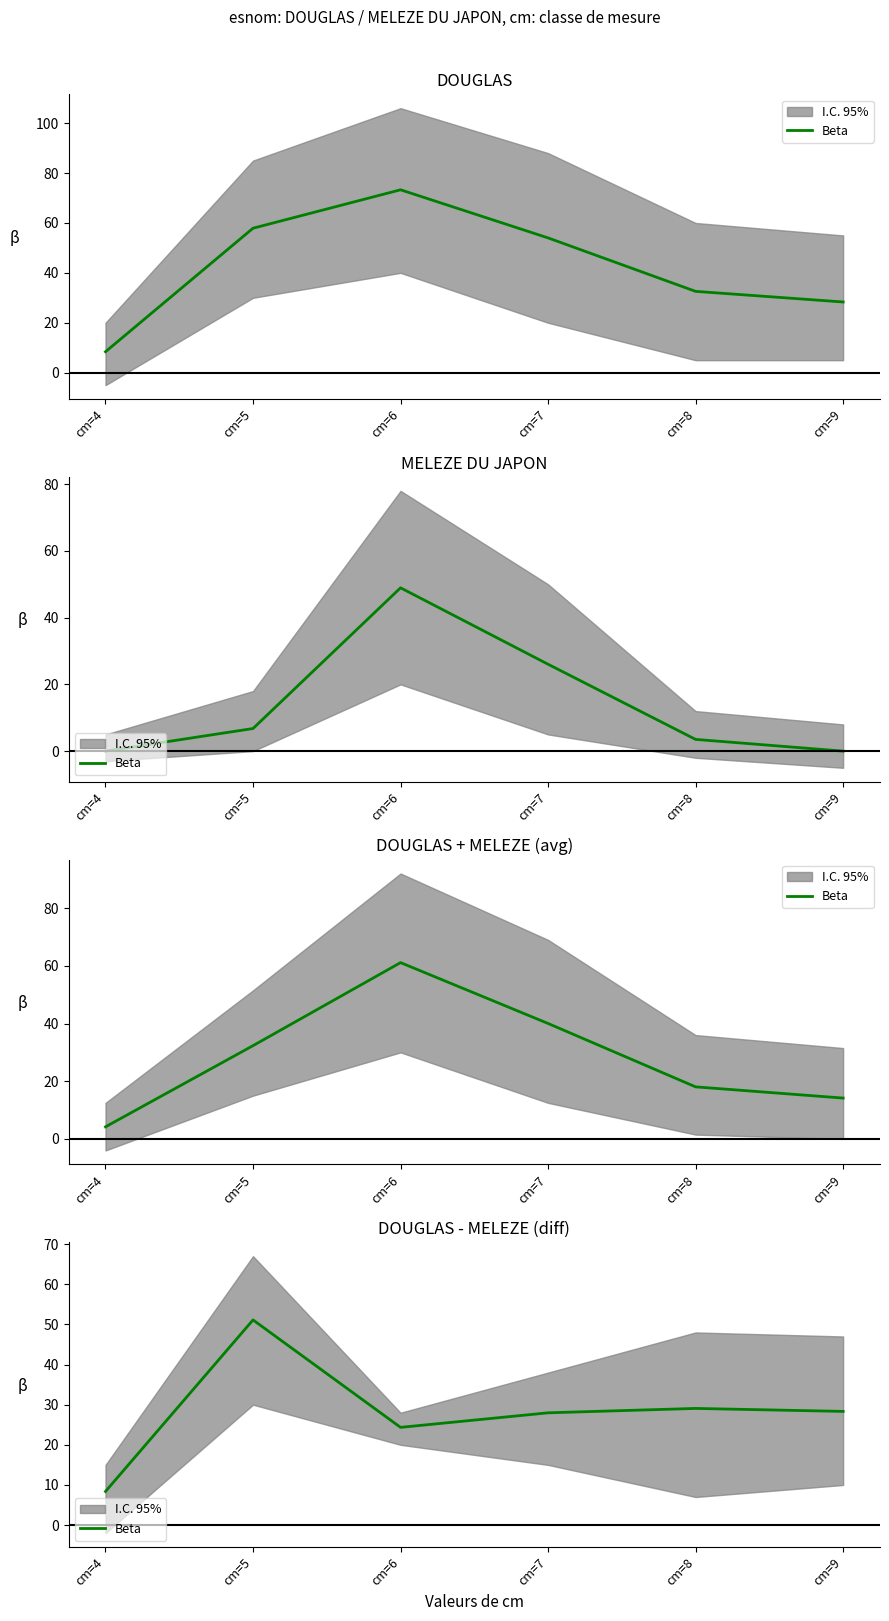

List the labels in order of value, smallest first.

cm=4, cm=6, cm=7, cm=9, cm=8, cm=5